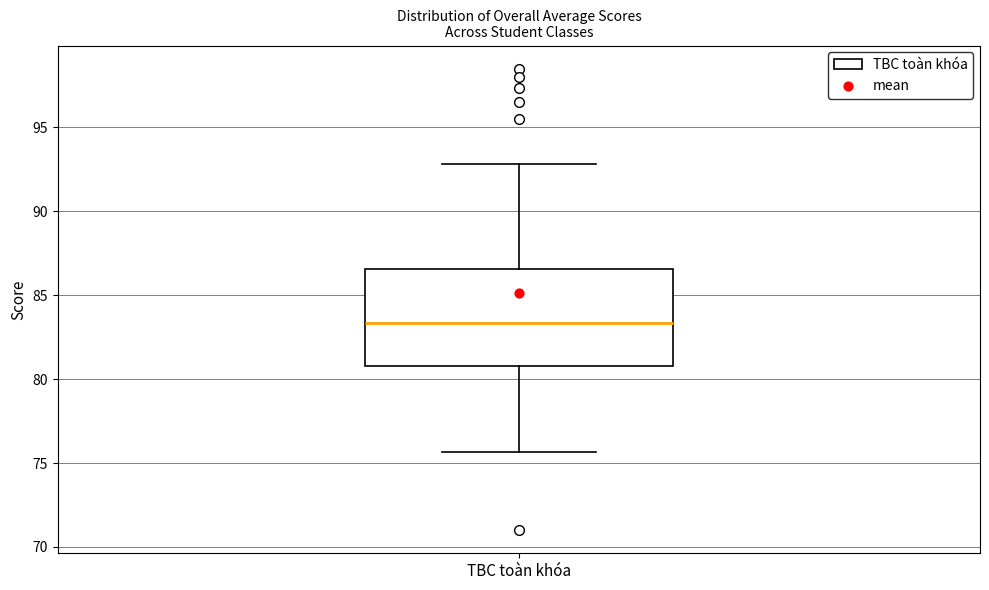

Where is the lower edge of the box for TBC toàn khóa on the y-axis? The values are not printed on the chart, so give them approximately, as read against the axis.

81.0